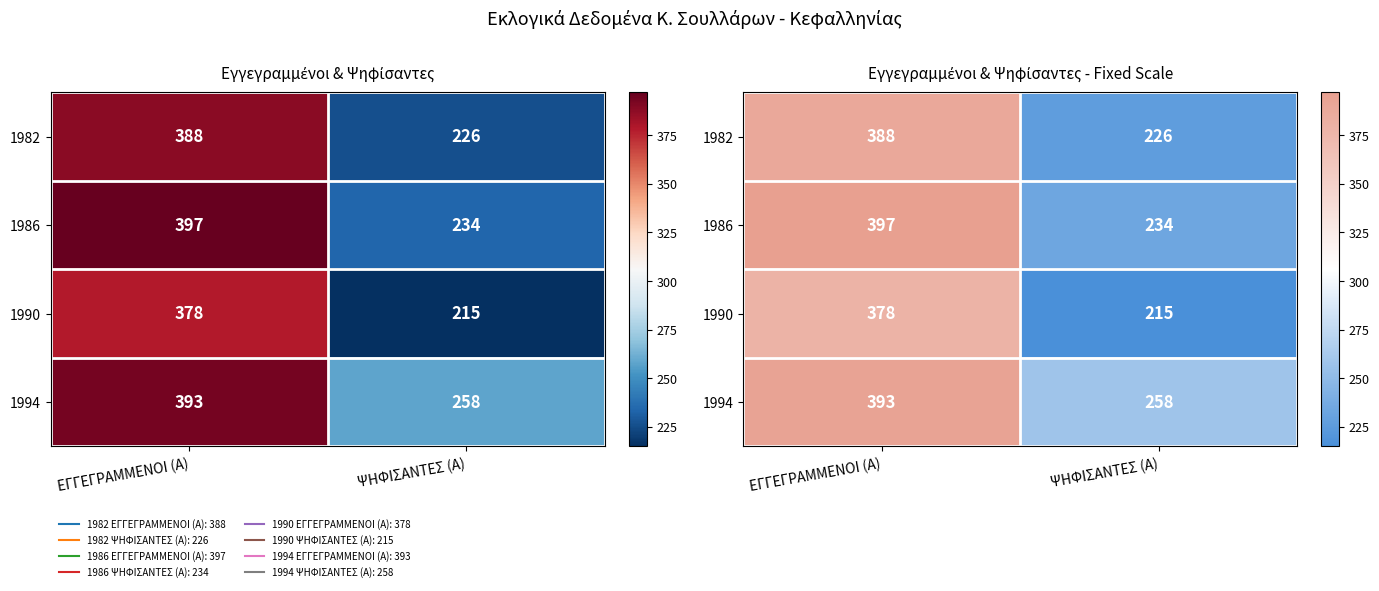

What is the difference between the highest and lowest values at ΨΗΦΙΣΑΝΤΕΣ (Α)?

43